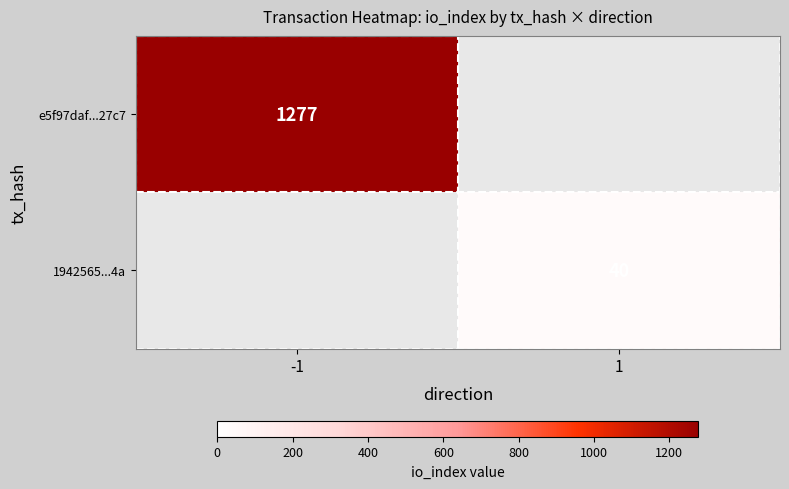

True or false: 1942565...4a has a value of 24 at 1.

False